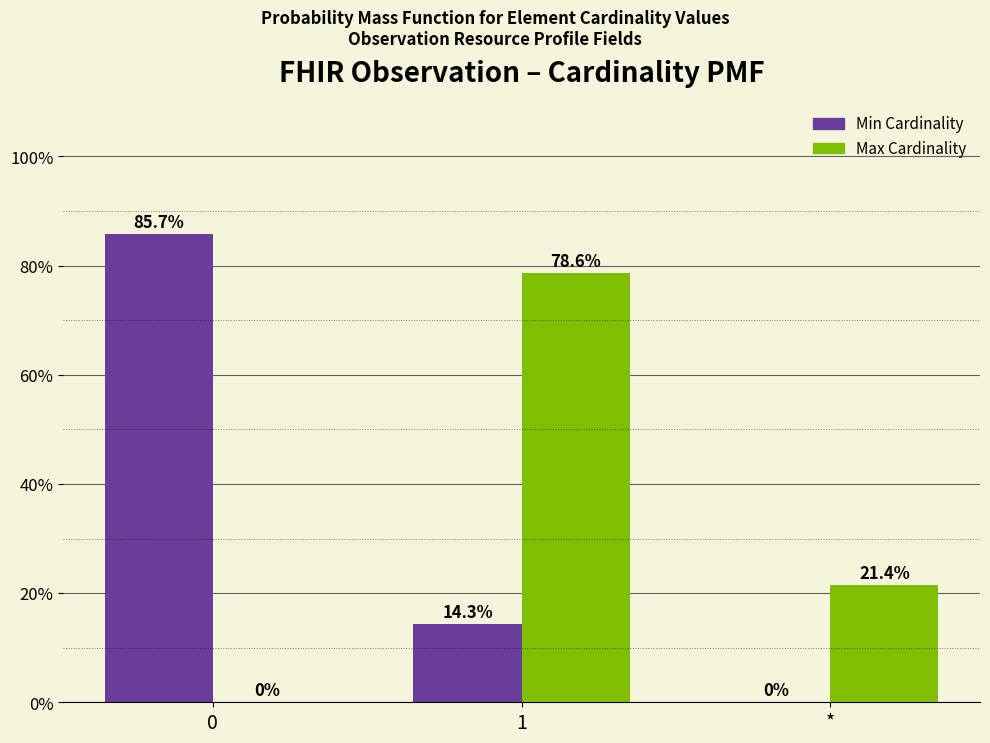

What are all the series names shown in the legend?

Min Cardinality, Max Cardinality